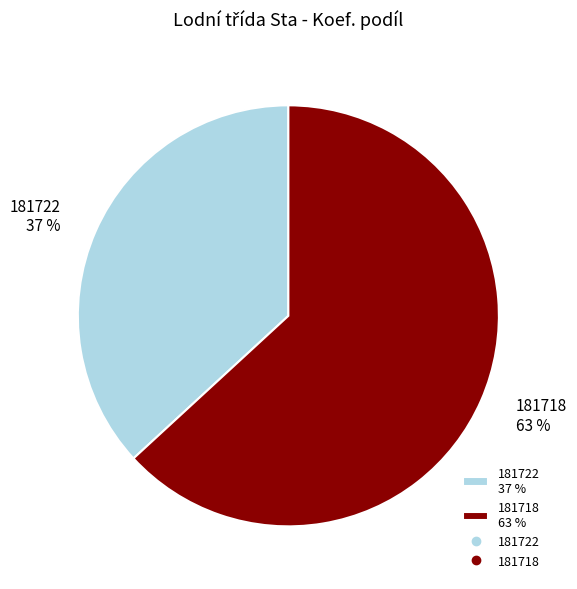

How many segments does this pie chart have?

2